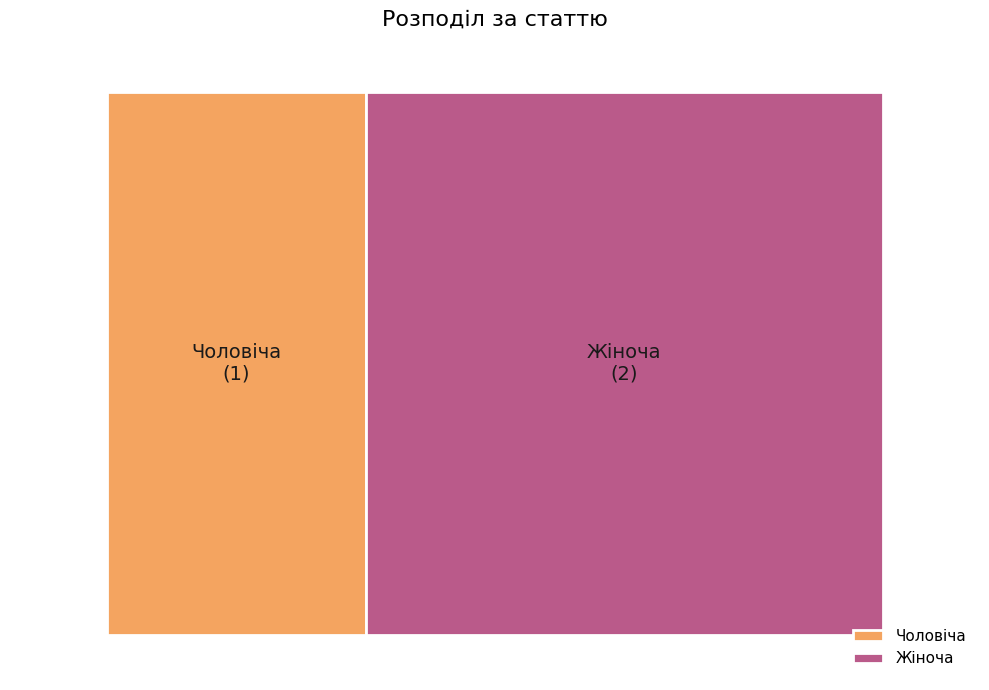

To the nearest percent, what is the combined percentage of Чоловіча and Жіноча?

100%